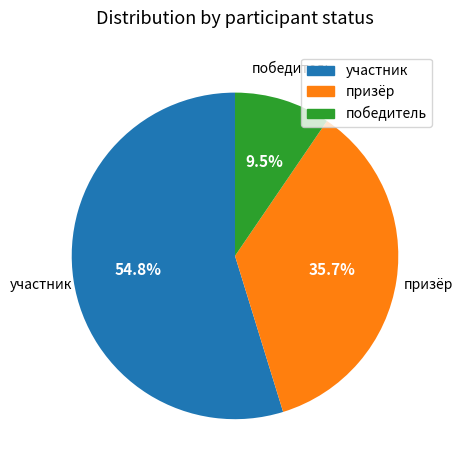

Rank the categories by value from highest to lowest.

участник, призёр, победитель